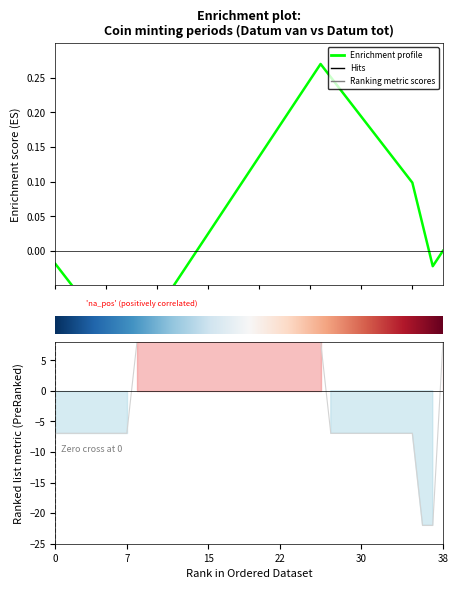

How many data points in Enrichment profile are above 0?

23